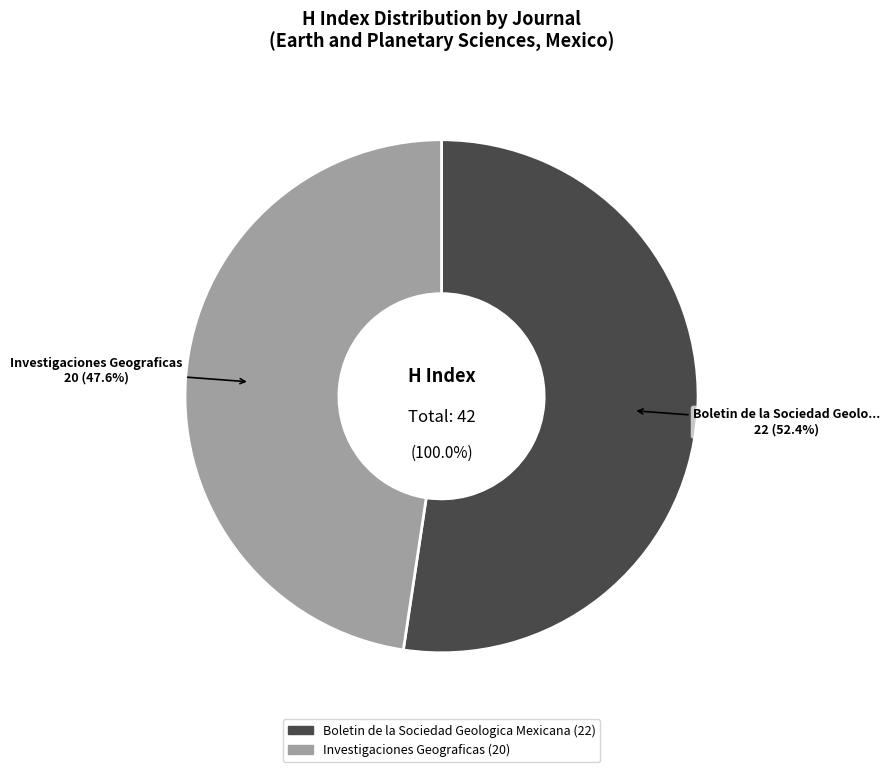

What is the largest slice in the pie chart?

Boletin de la Sociedad Geologica Mexicana